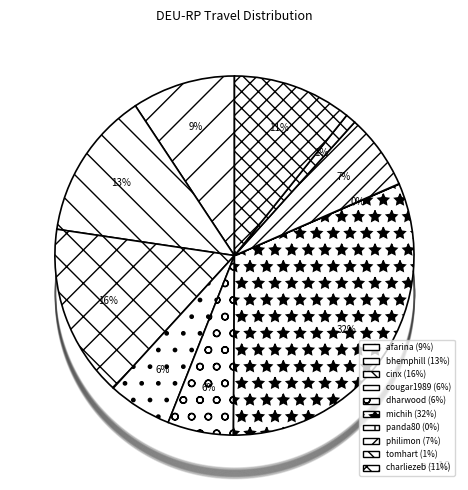

Does any single category account for the majority?

No